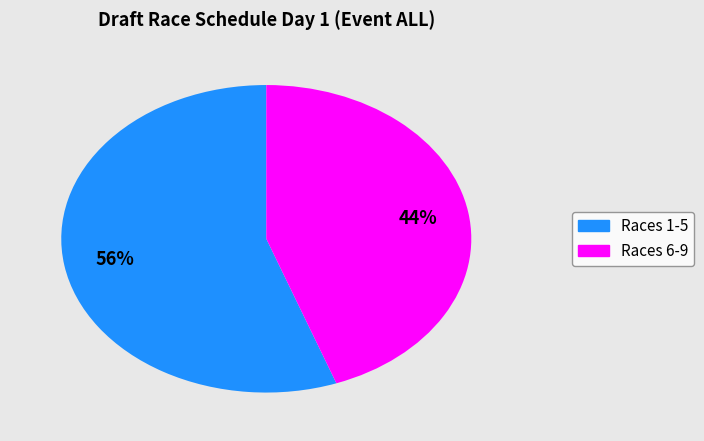

To the nearest percent, what is the average slice percentage?

50%